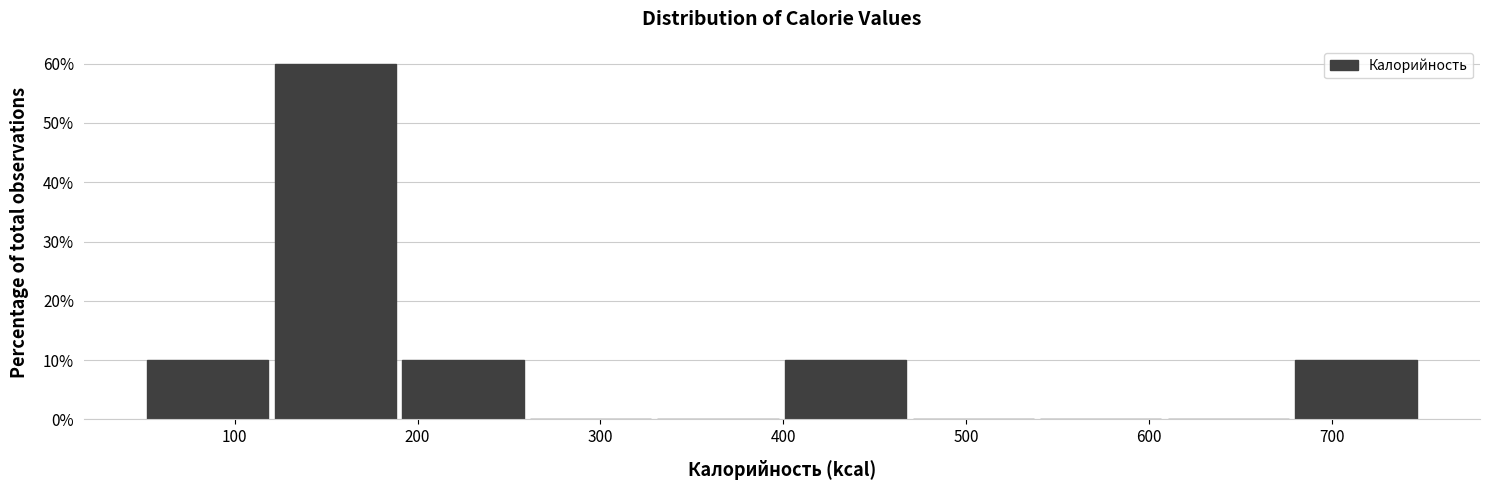

Reading left to right, transcribe this chart: for each bar, give the range it covers on the x-axis and its height. Neither the bar edges nor the heights are printed on the chart, so give them approximately, as read against the axes.

50 to 120: 10
120 to 190: 60
190 to 260: 10
260 to 330: 0
330 to 400: 0
400 to 470: 10
470 to 540: 0
540 to 610: 0
610 to 680: 0
680 to 750: 10